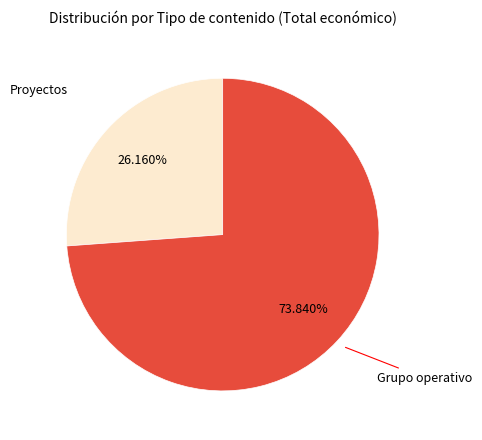

Is there any slice that represents more than half of the pie?

Yes